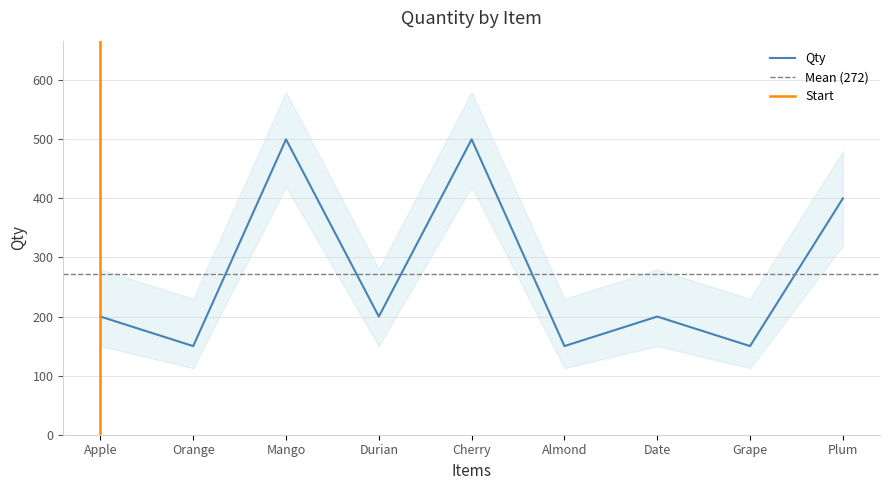

How many lines are shown in the chart?

1